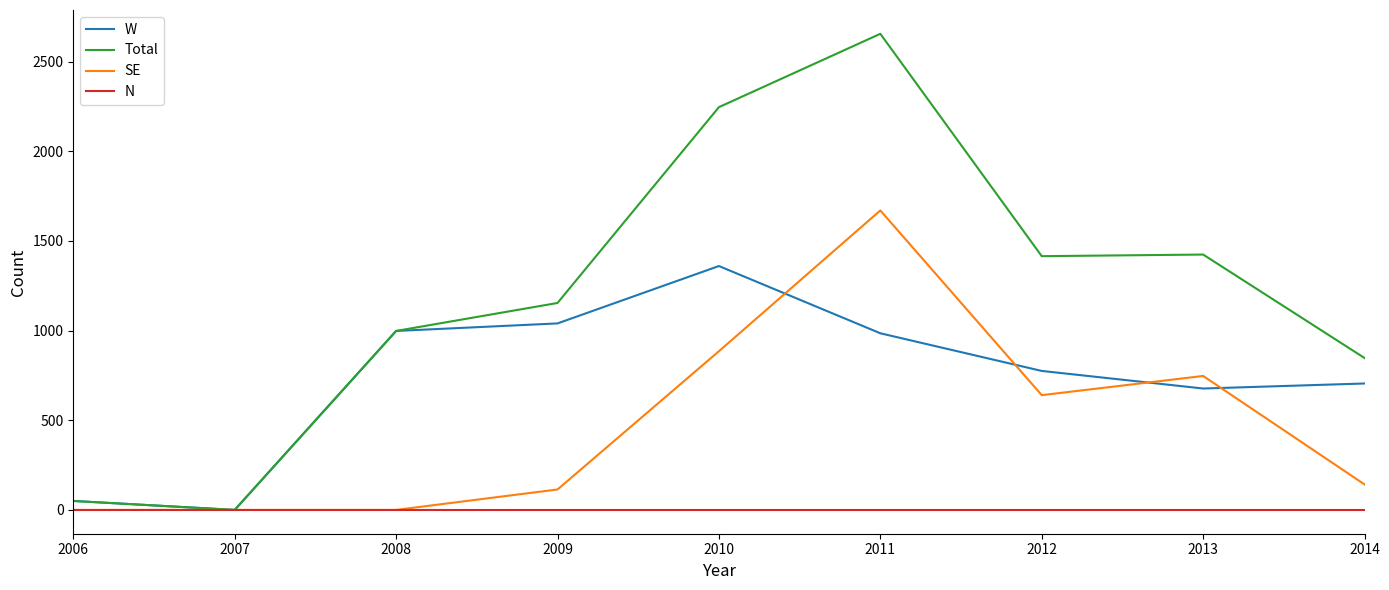

Count the number of categories in the chart.

9